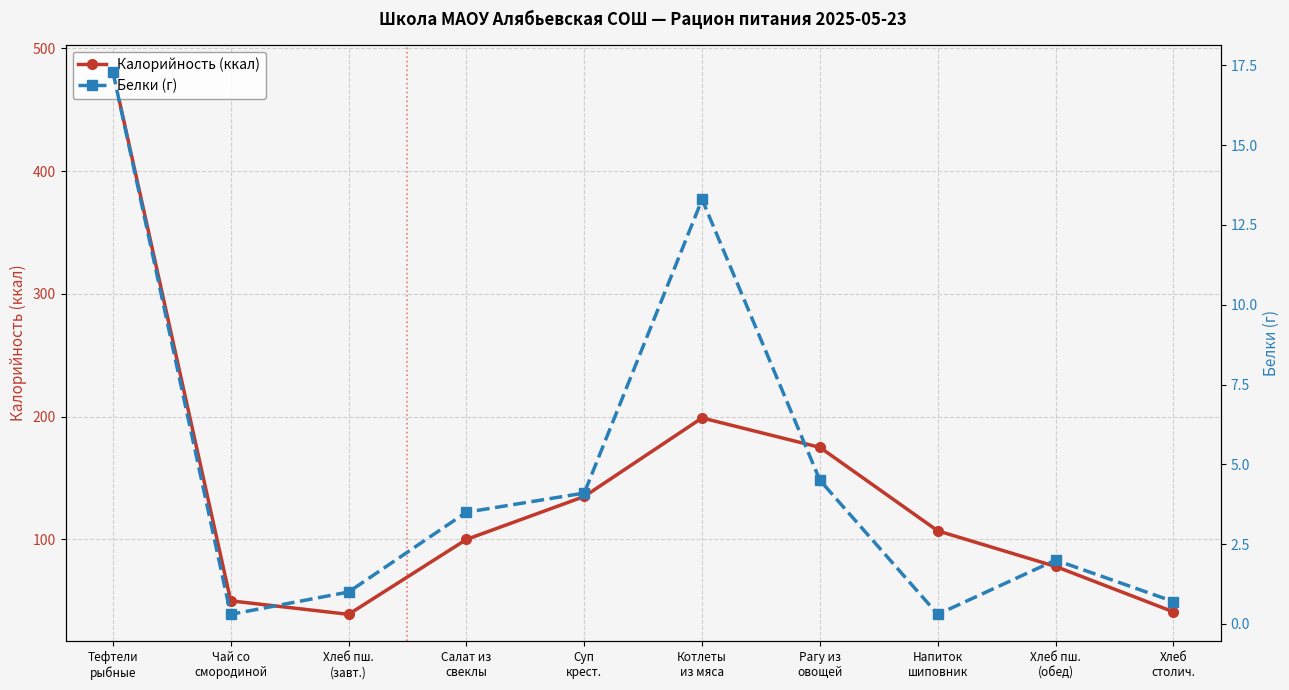

What is the difference between the highest and lowest values at Хлеб пш.
(завт.)?

38.0